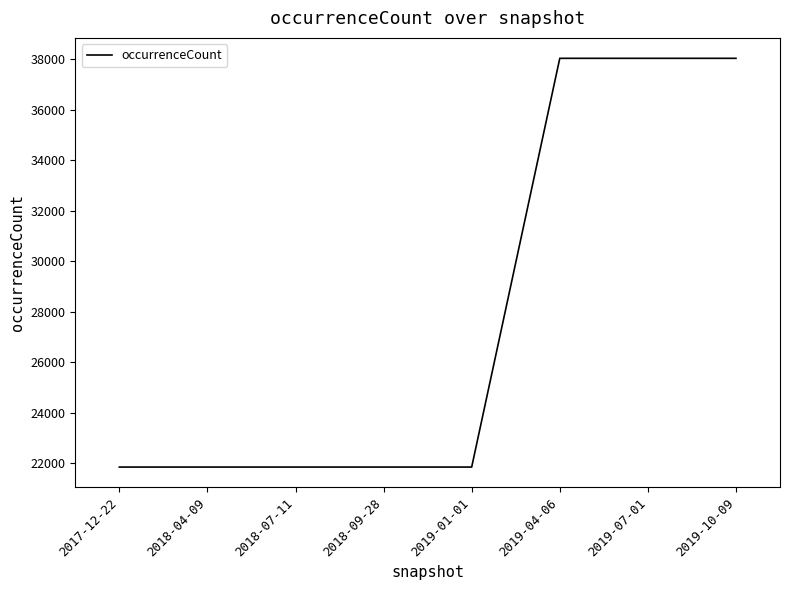

Reading left to right, transcribe all the data shown in this chart.

21847	21847	21847	21847	21847	38031	38031	38031